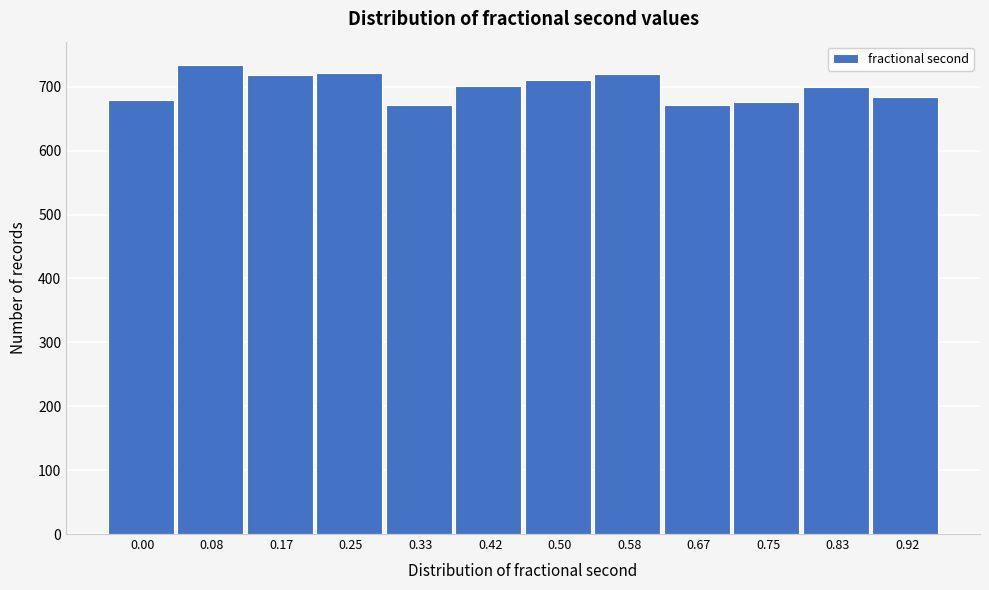

The value at 0.00 is 680. True or false?

True